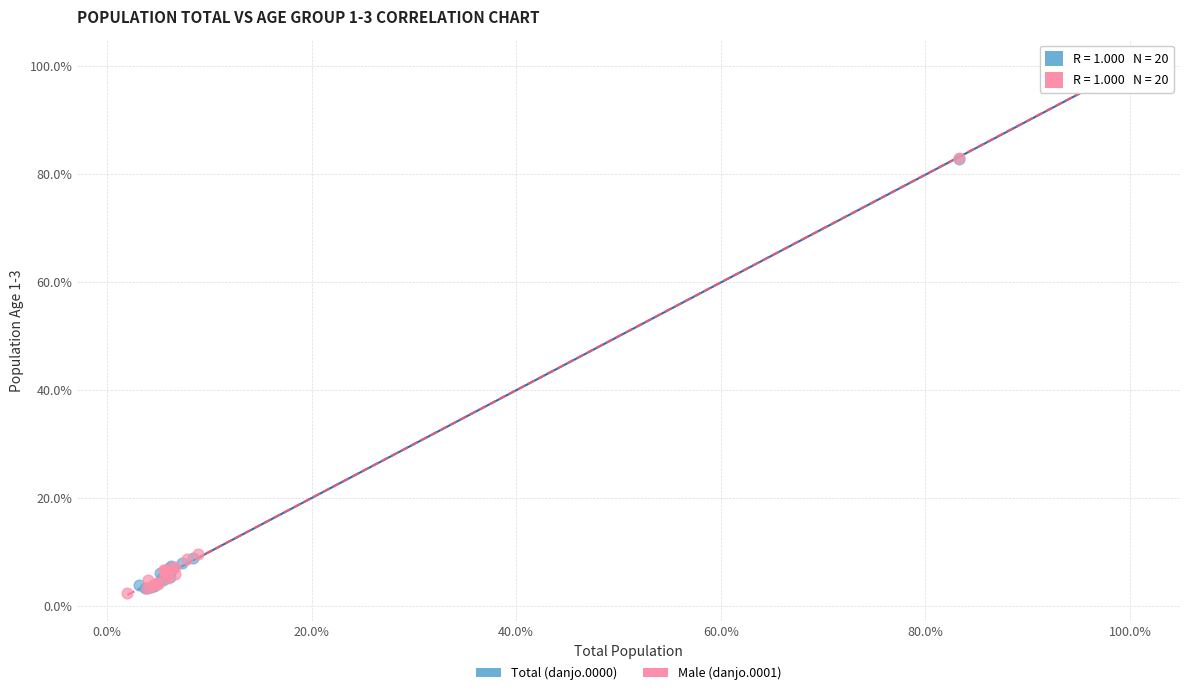

What are all the series names shown in the legend?

Total (danjo.0000), Male (danjo.0001)